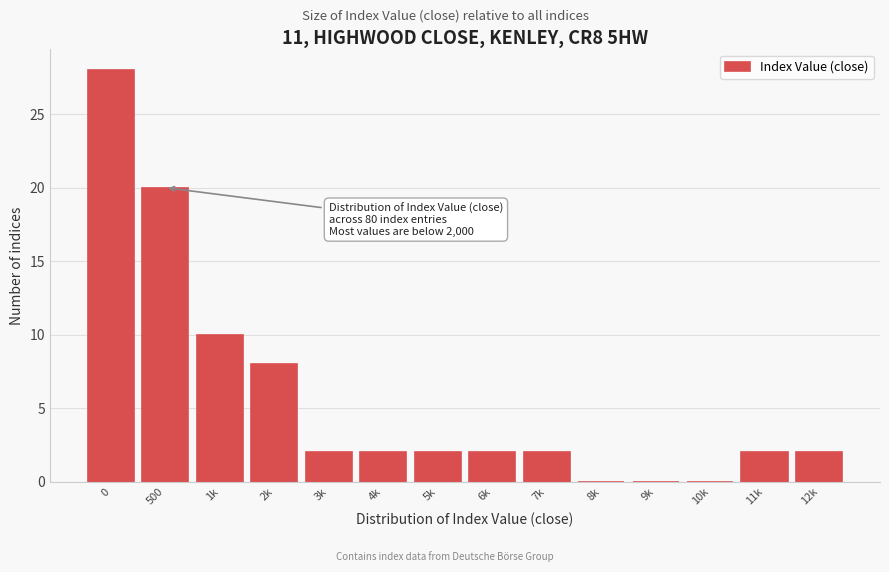

Reading left to right, transcribe all the data shown in this chart.

0=28	500=20	1k=10	2k=8	3k=2	4k=2	5k=2	6k=2	7k=2	8k=0	9k=0	10k=0	11k=2	12k=2